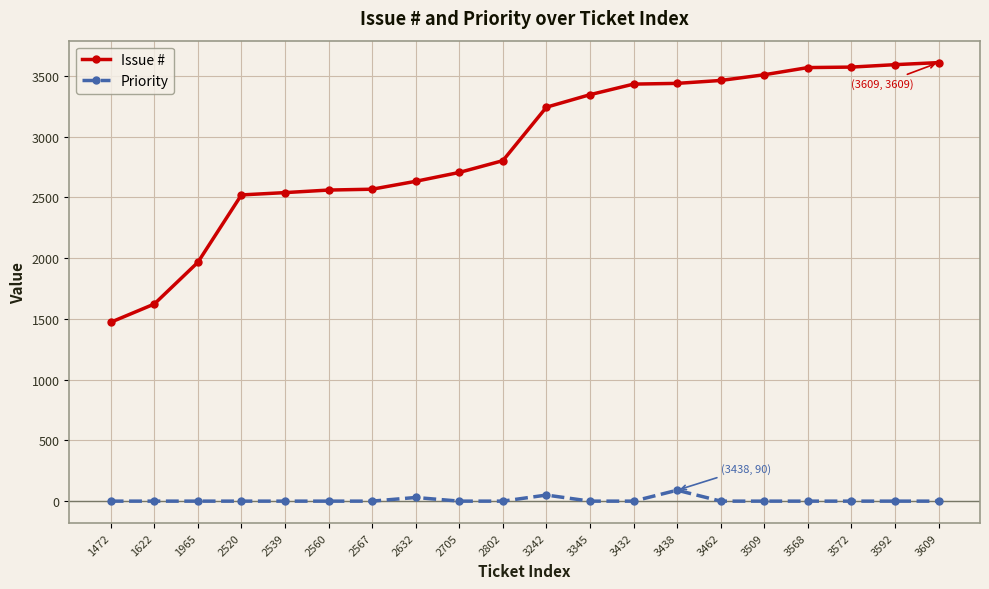

List the series in order of their peak value, lowest first.

Priority, Issue #